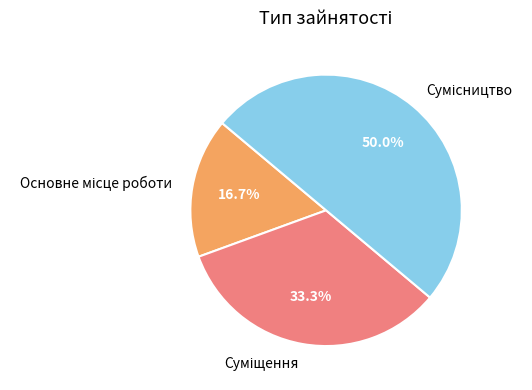

What is the largest slice in the pie chart?

Сумісництво